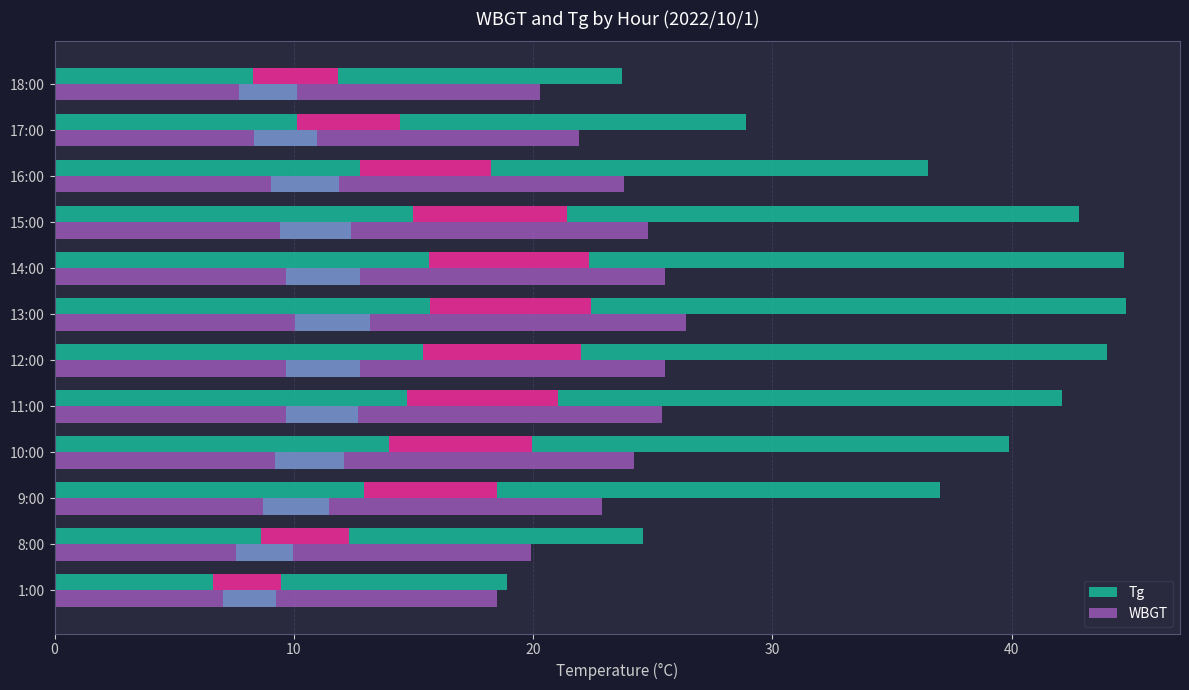

Is the value of Tg at 9:00 greater than the value of WBGT at 11:00?

Yes